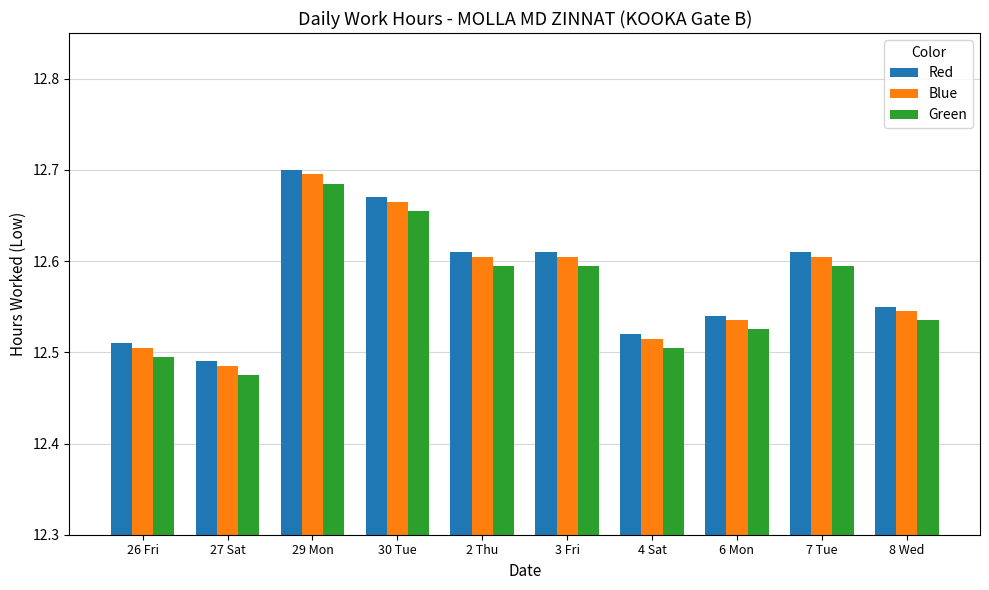

Count the number of categories in the chart.

10